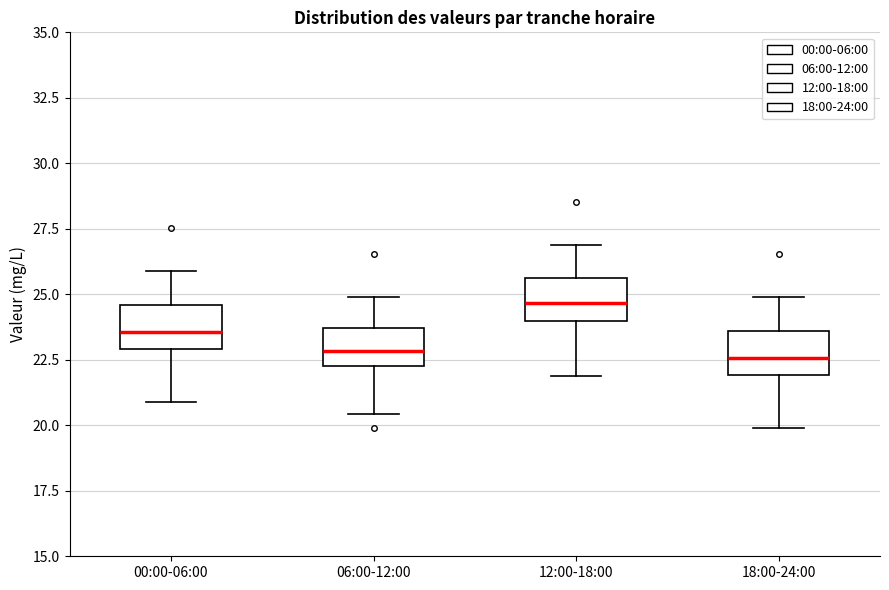

Reading left to right, read every box against the y-axis: the position of its median line, the range the box covers, and the ends of its whiskers. The values are not printed on the chart, so give them approximately, as read against the axis.

00:00-06:00: median 23.5, box 23.0 to 24.5, whiskers 21.0 to 26.0
06:00-12:00: median 23.0, box 22.5 to 23.5, whiskers 20.5 to 25.0
12:00-18:00: median 24.5, box 24.0 to 25.5, whiskers 22.0 to 27.0
18:00-24:00: median 22.5, box 22.0 to 23.5, whiskers 20.0 to 25.0